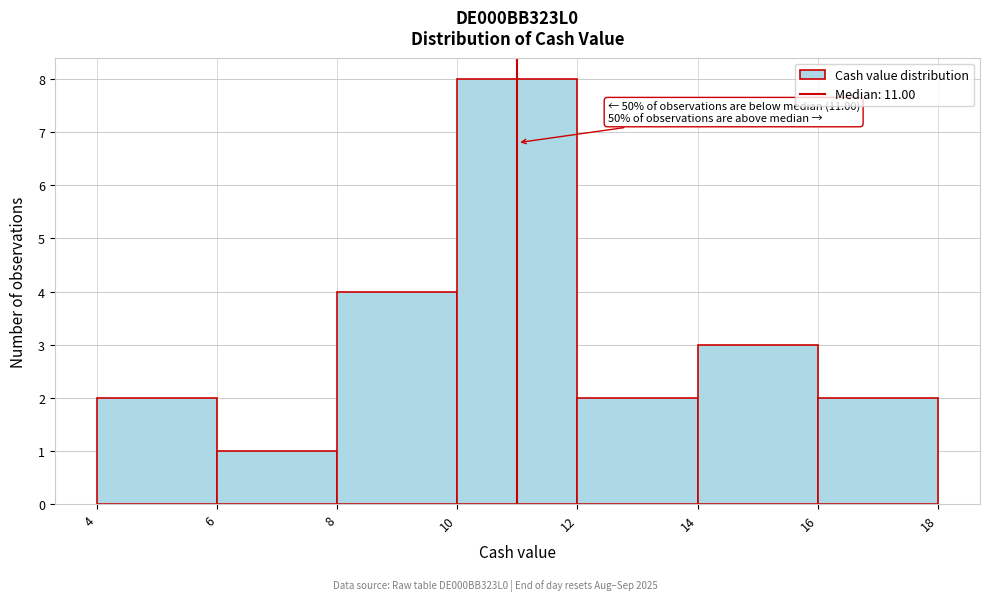

Over which range of the x-axis is the bar tallest?

10 to 12